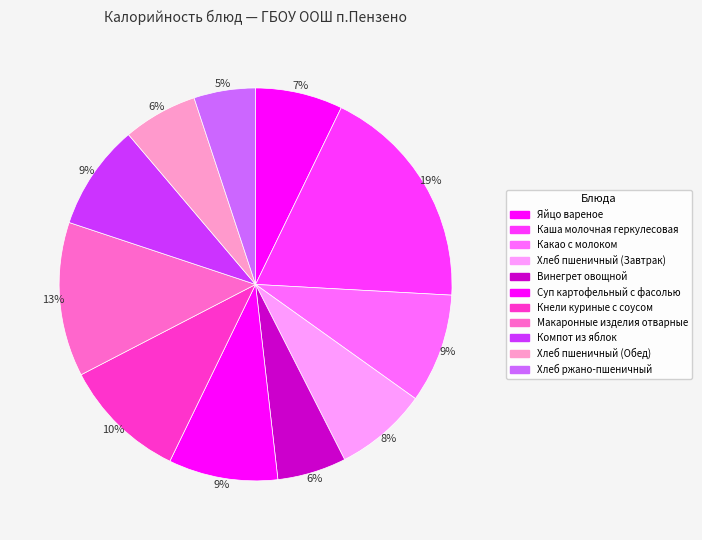

The Кнели куриные с соусом slice represents 10% of the pie. True or false?

True